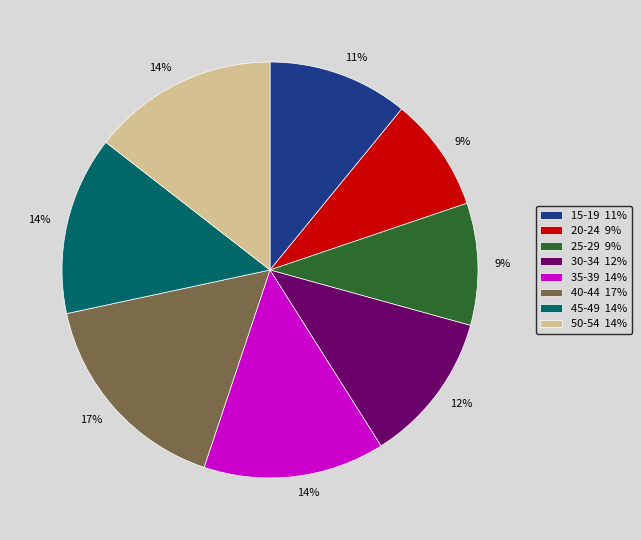

To the nearest percent, what portion does 35-39 represent?

14%